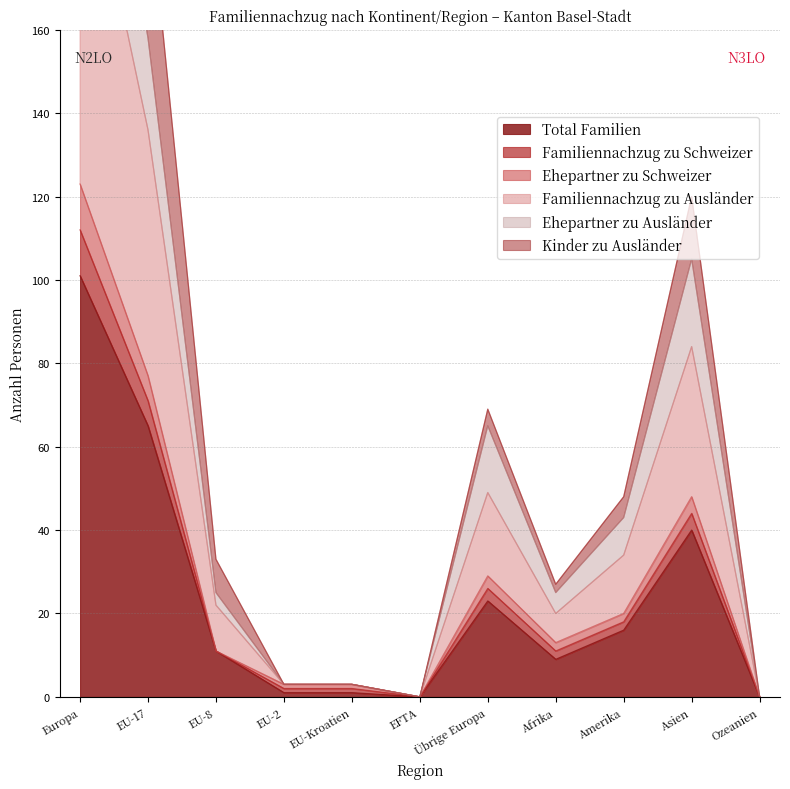

What is the maximum value for Total Familien?

101